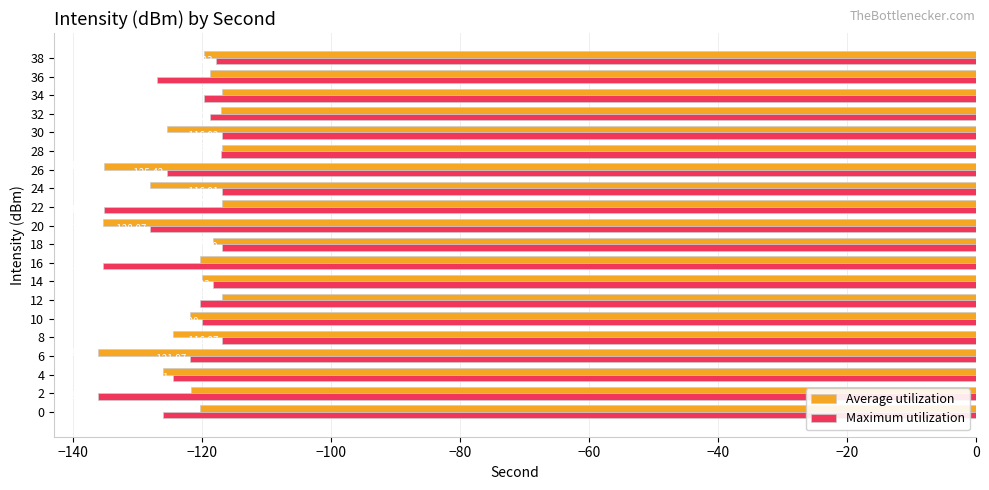

What is the lowest value of the Maximum utilization series?

-136.2